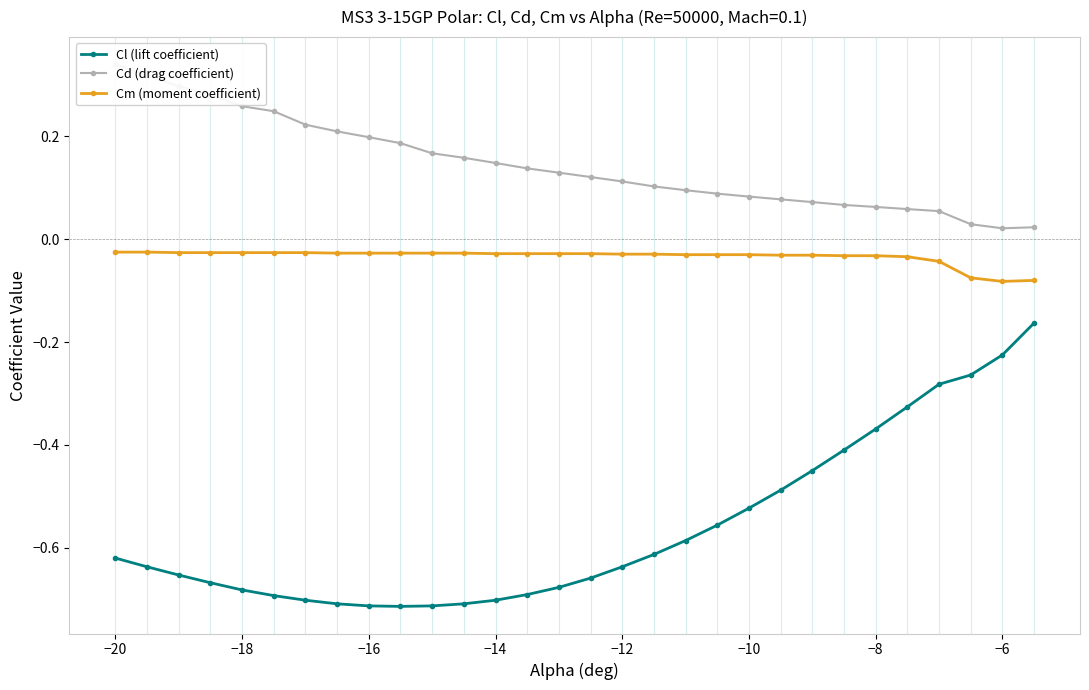

What are all the series names shown in the legend?

Cl (lift coefficient), Cd (drag coefficient), Cm (moment coefficient)